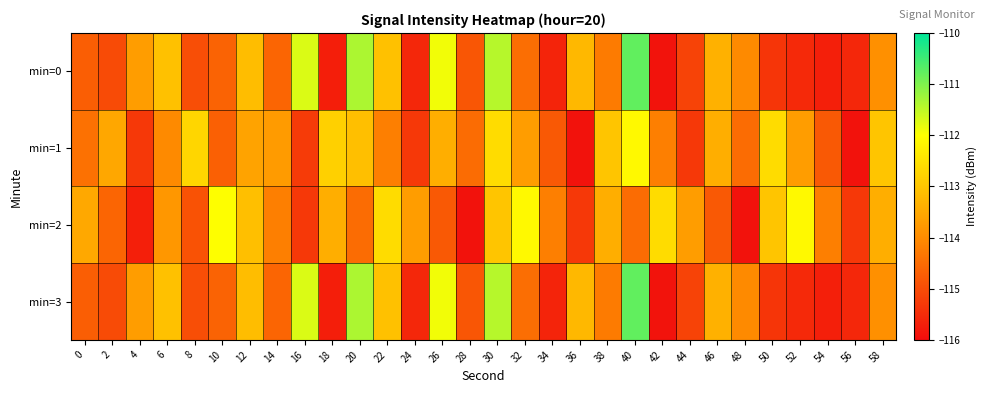

What is the difference between the highest and lowest values at 20?

3.1